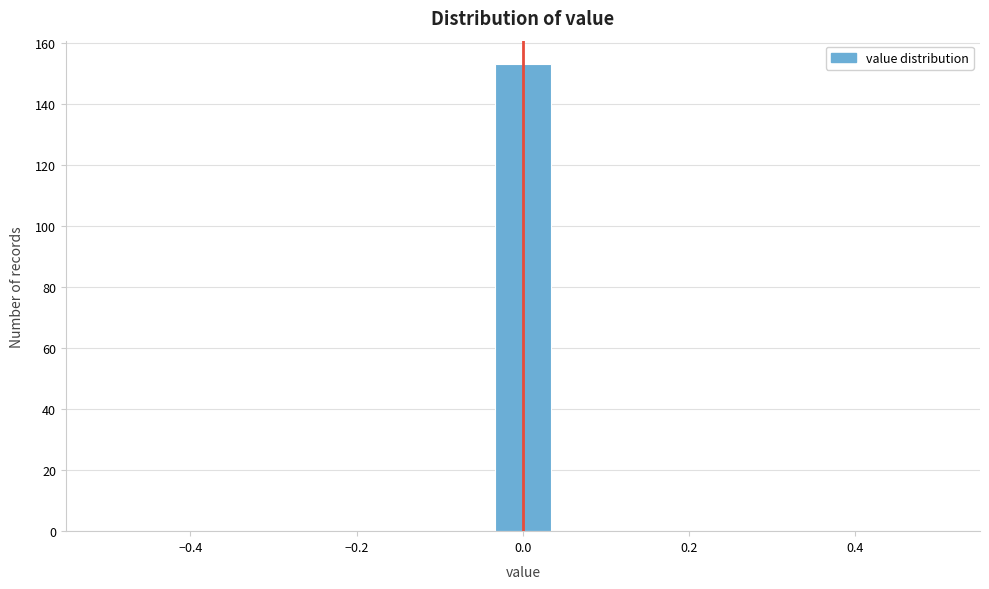

Around what value on the x-axis is the tallest bar? Give the approximate position of its centre, as read against the axis.

0.00